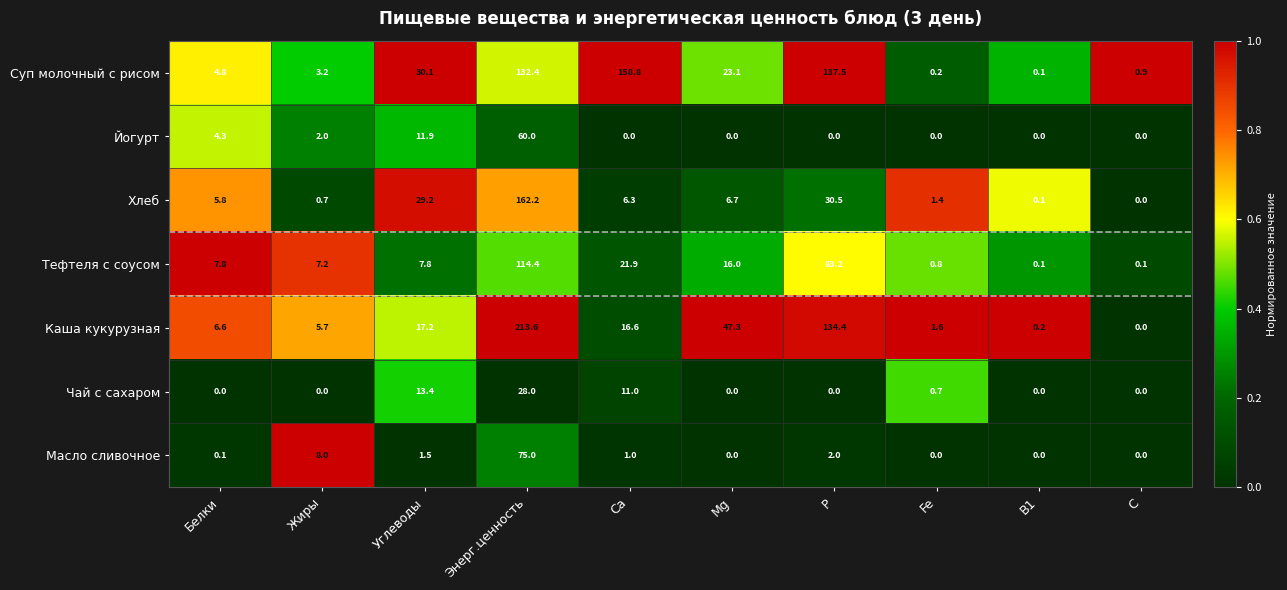

What is the total value across all series at Mg?

93.1